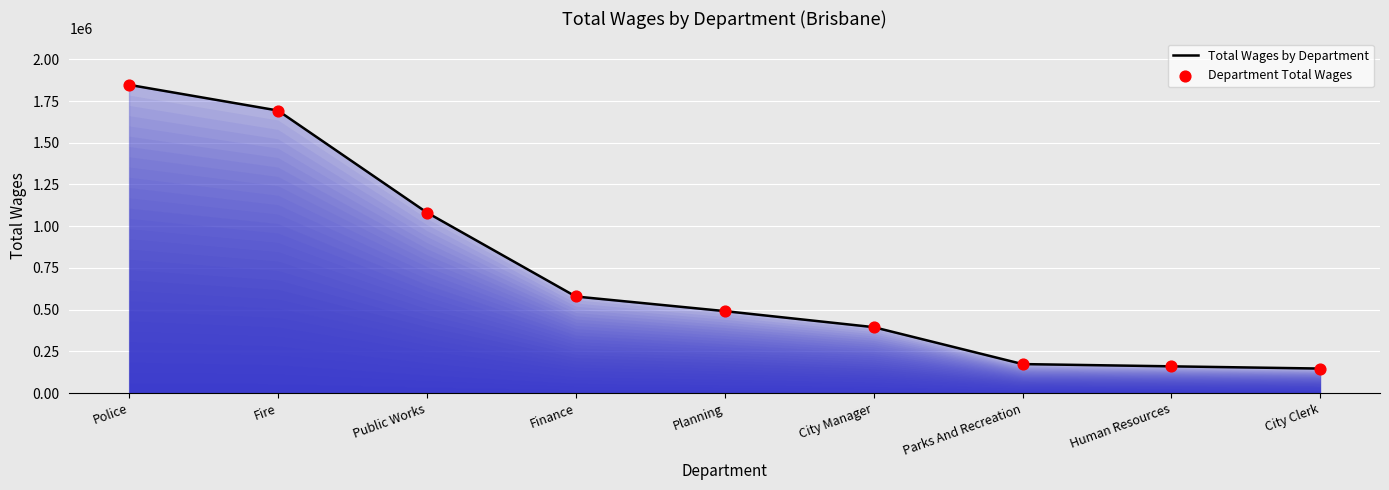

What is the greatest value displayed?

1847440